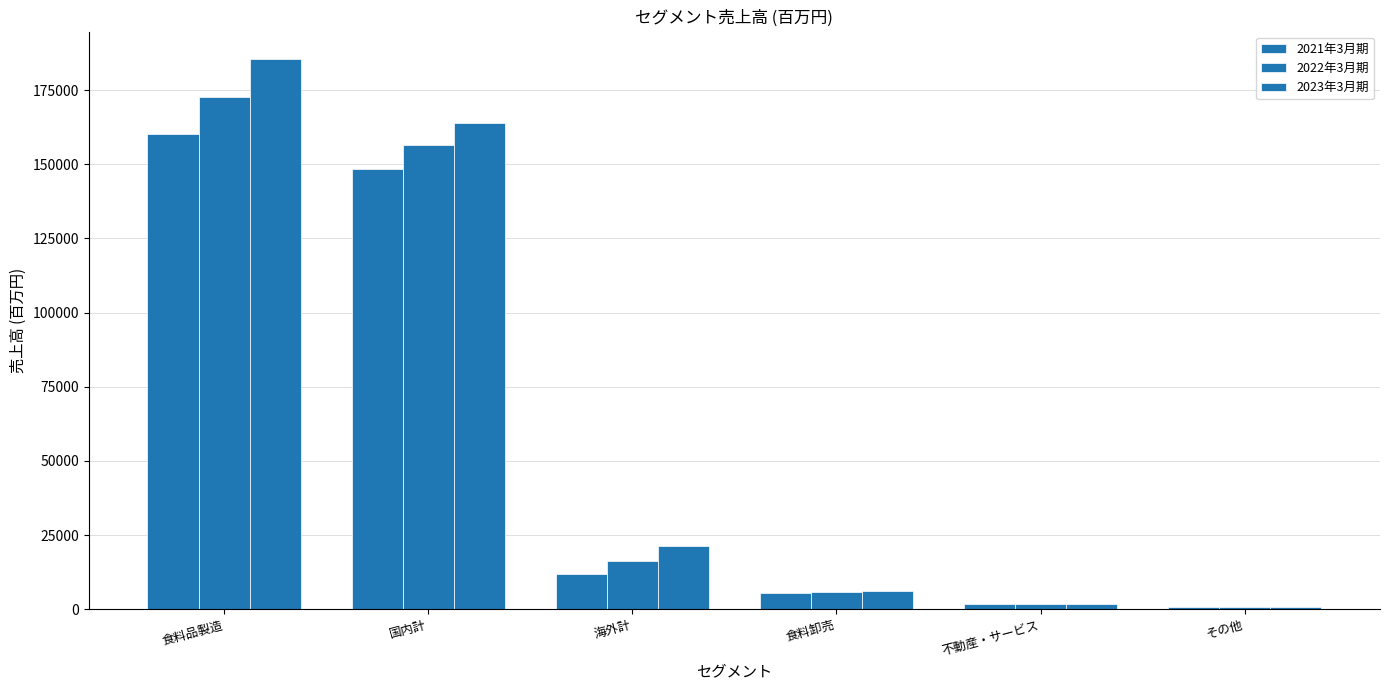

What is the label of the 5th bar from the left?

不動産・サービス